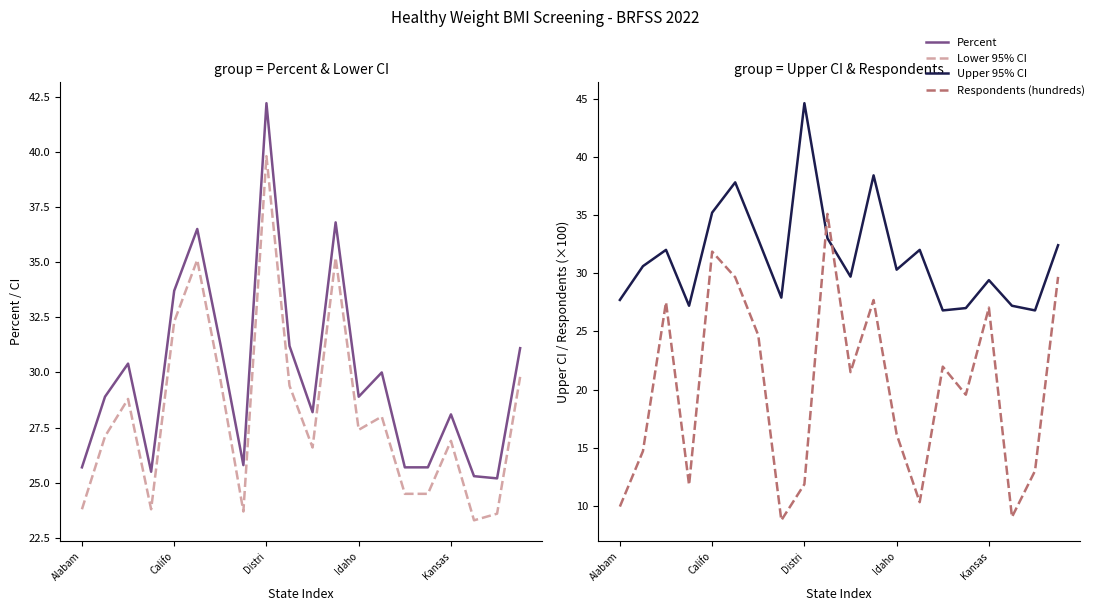

How many lines are shown in the chart?

4